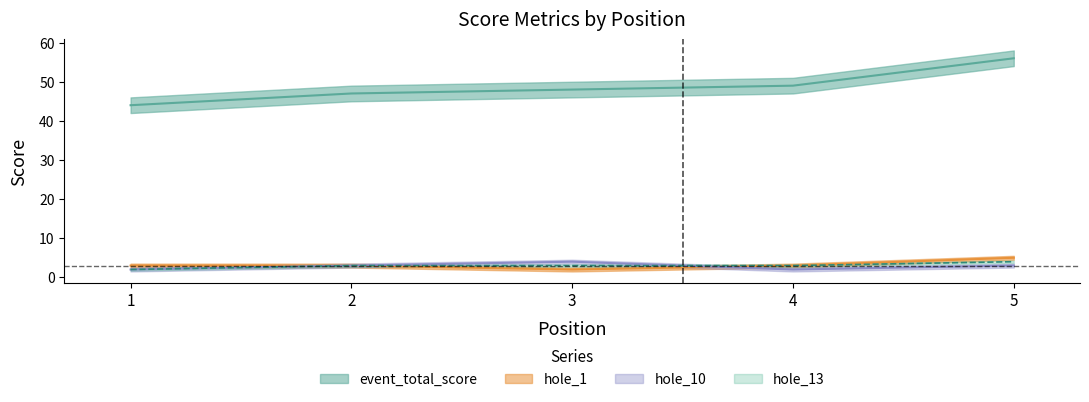

At how many categories does at least one series exceed 44?

4